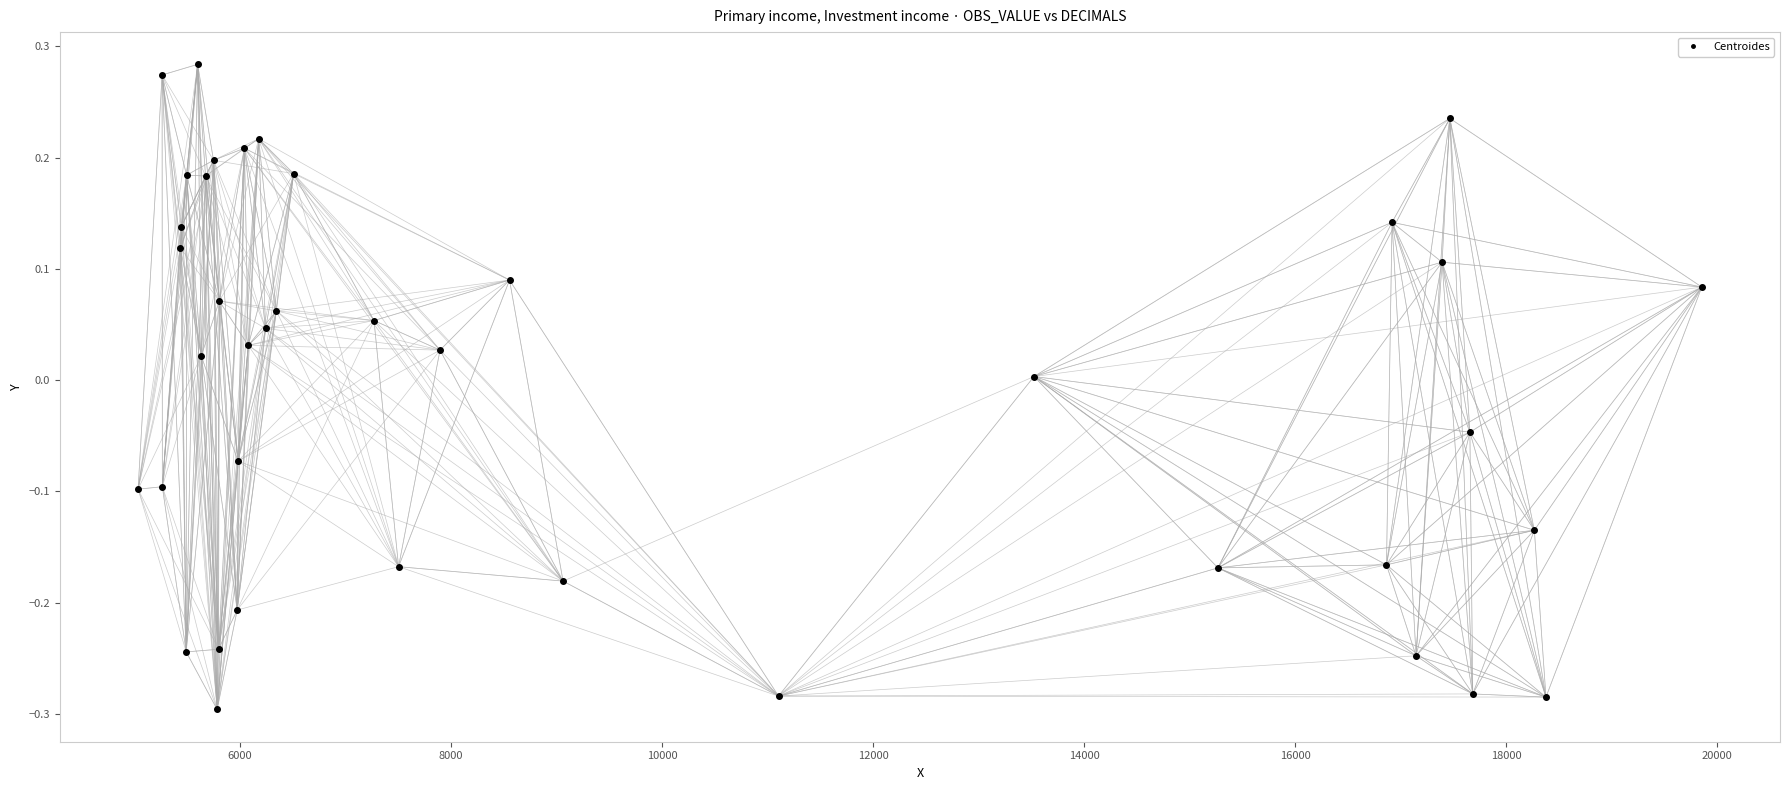

What is the range of Y values (max minus min)?

0.6